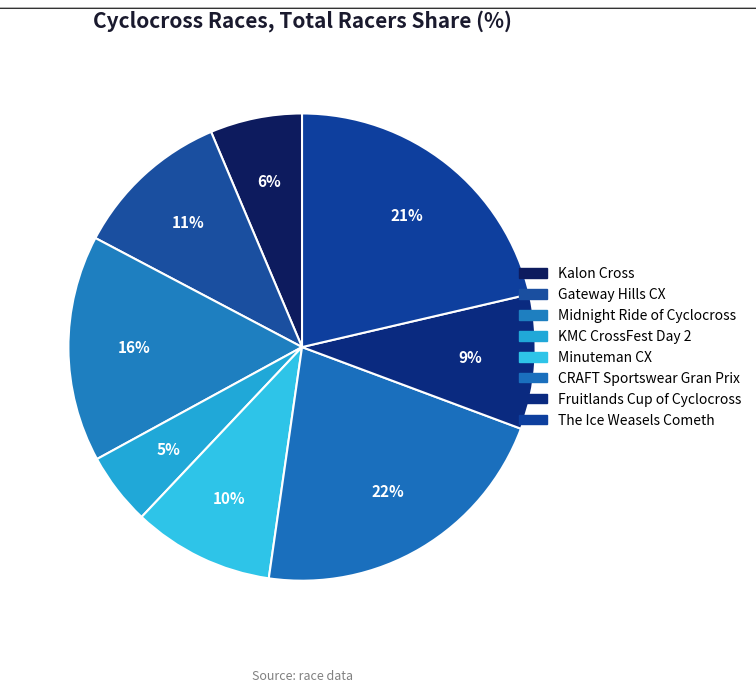

How many slices are in this pie chart?

8